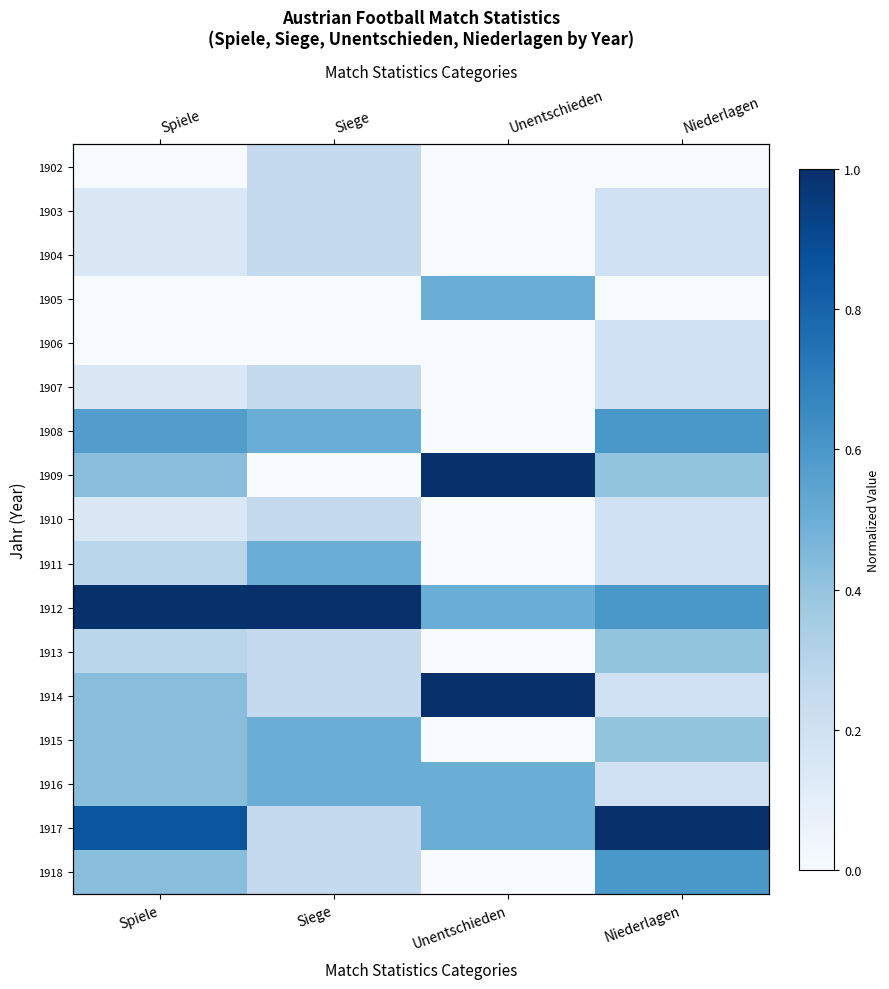

What is the lowest value of the 1912 series?

0.5